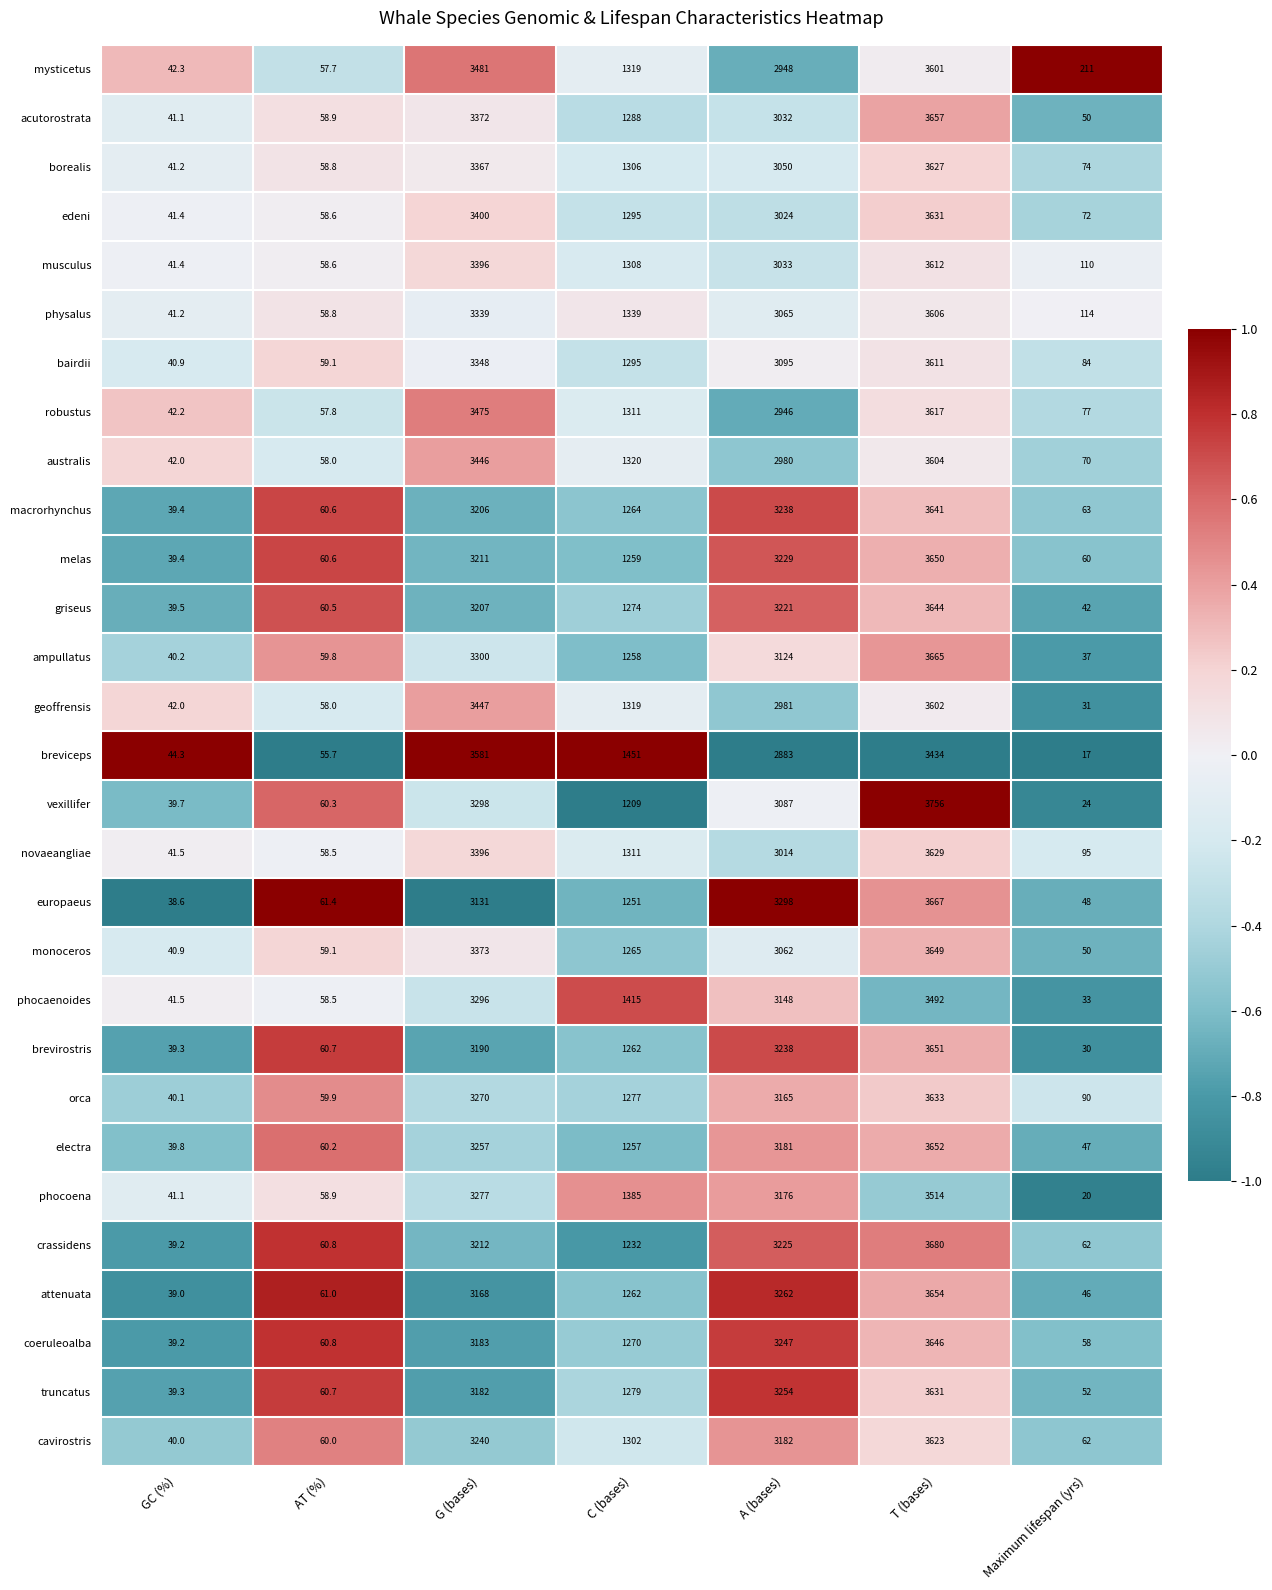

What value does the borealis series have at C (bases)?

1306.0